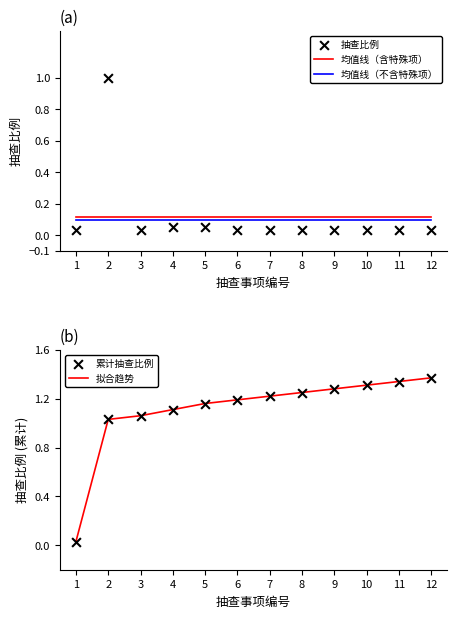

Is the value of 抽查比例 at 8 greater than the value of 均值线（含特殊项） at 5?

No